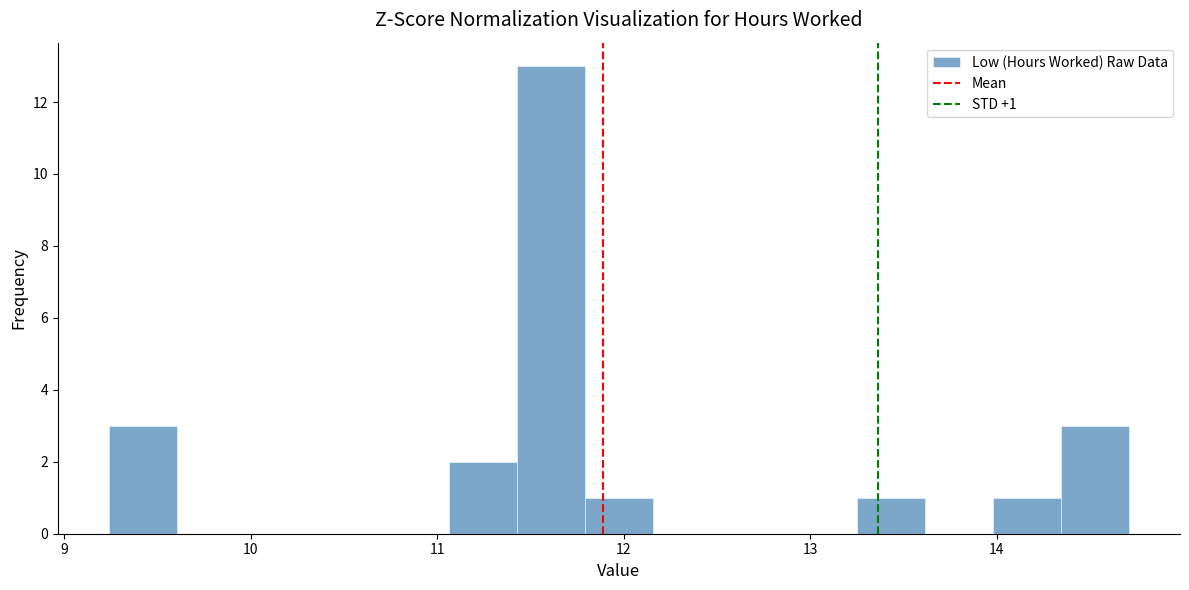

Read against the x-axis, roughly where is the centre of the tallest bar?

11.6